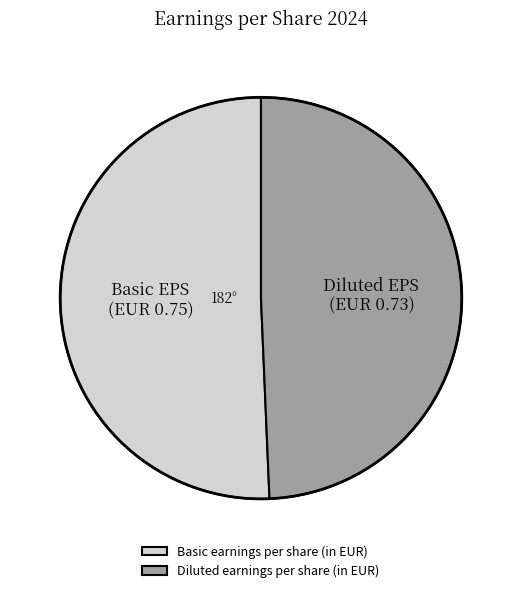

Which slice represents more than half of the pie?

Basic earnings per share (in EUR)